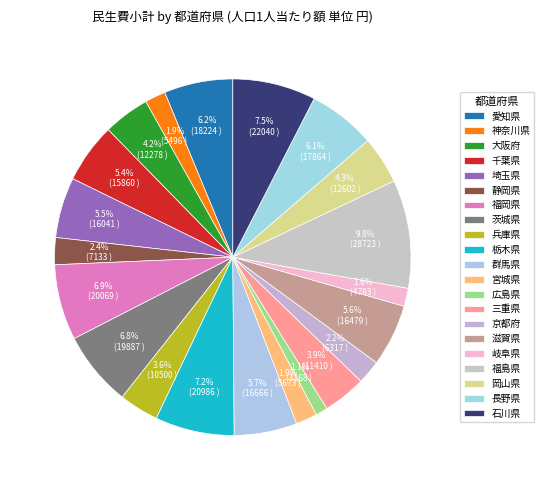

Count the number of slices in the pie.

21